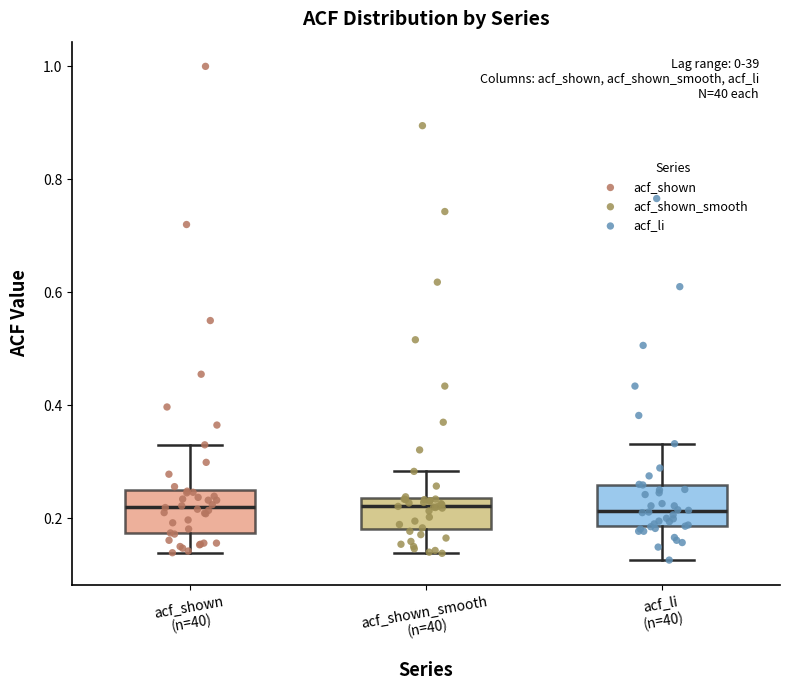

Reading left to right, read every box against the y-axis: the position of its median line, the range the box covers, and the ends of its whiskers. The values are not printed on the chart, so give them approximately, as read against the axis.

acf_shown (n=40): median 0.22, box 0.18 to 0.26, whiskers 0.14 to 0.34
acf_shown_smooth (n=40): median 0.22, box 0.18 to 0.24, whiskers 0.14 to 0.28
acf_li (n=40): median 0.22, box 0.18 to 0.26, whiskers 0.12 to 0.34